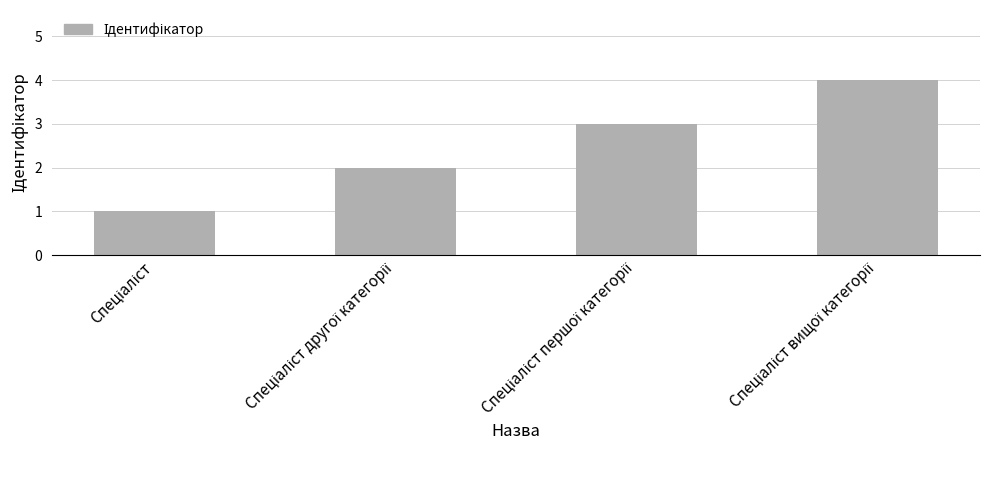

What is the sum of all values?

10